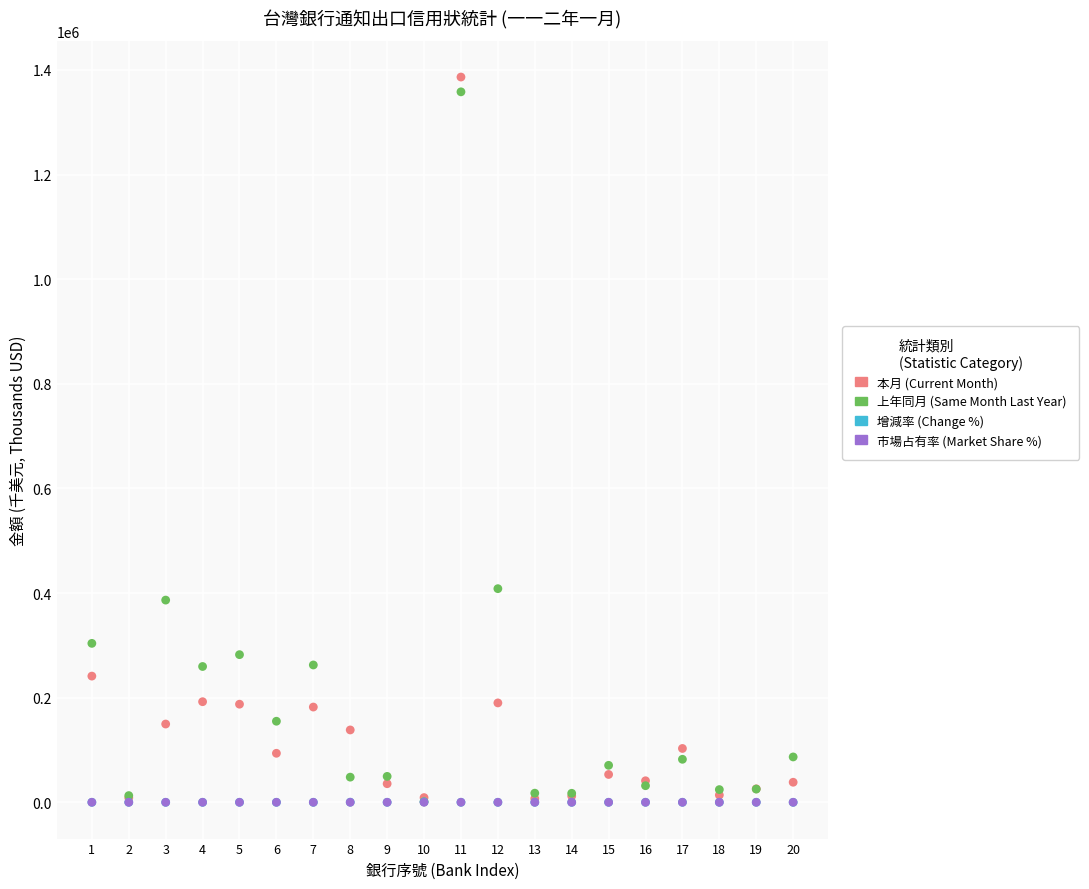

Which series reaches the maximum Y coordinate?

本月 (Current Month)